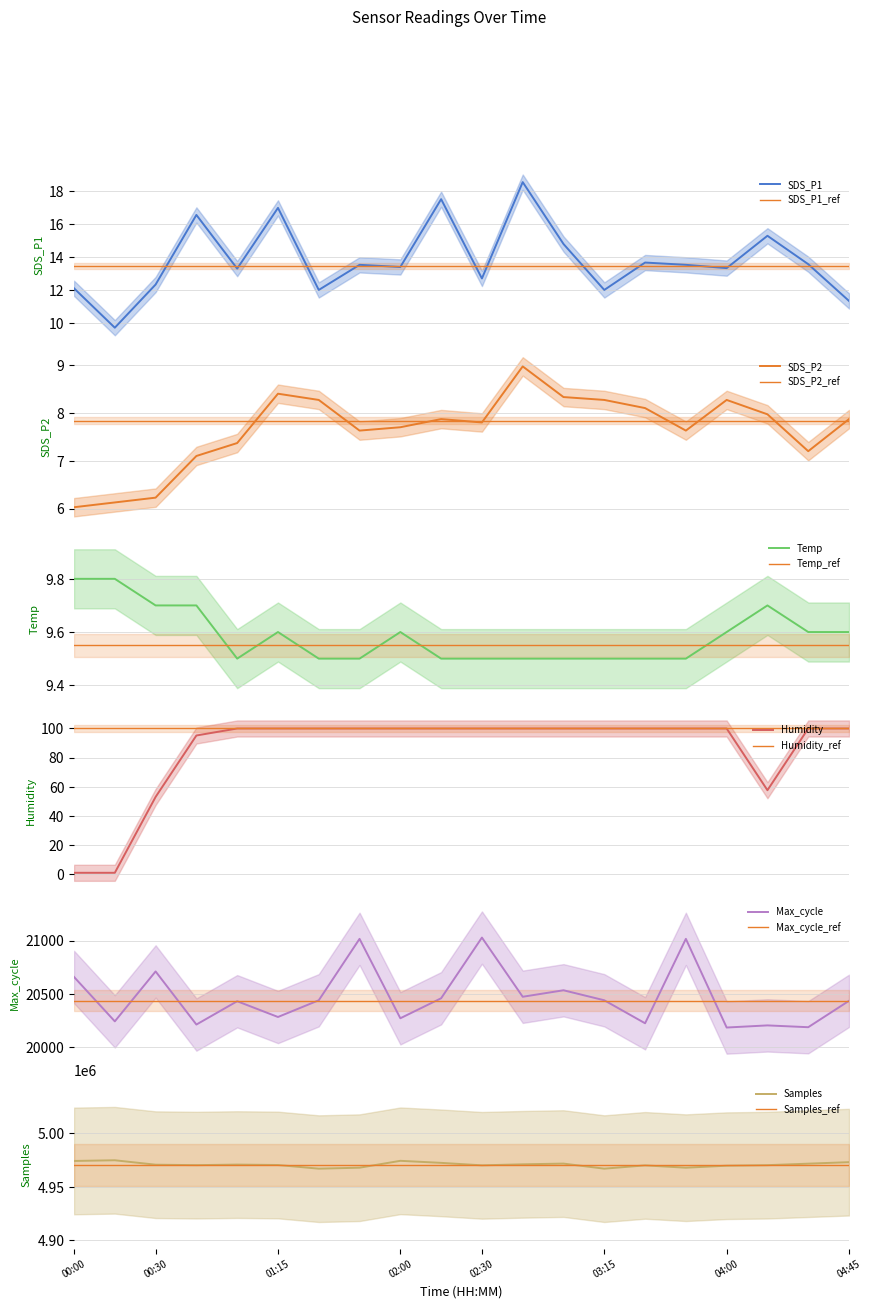

Which label corresponds to the smallest value in the chart?

00:00